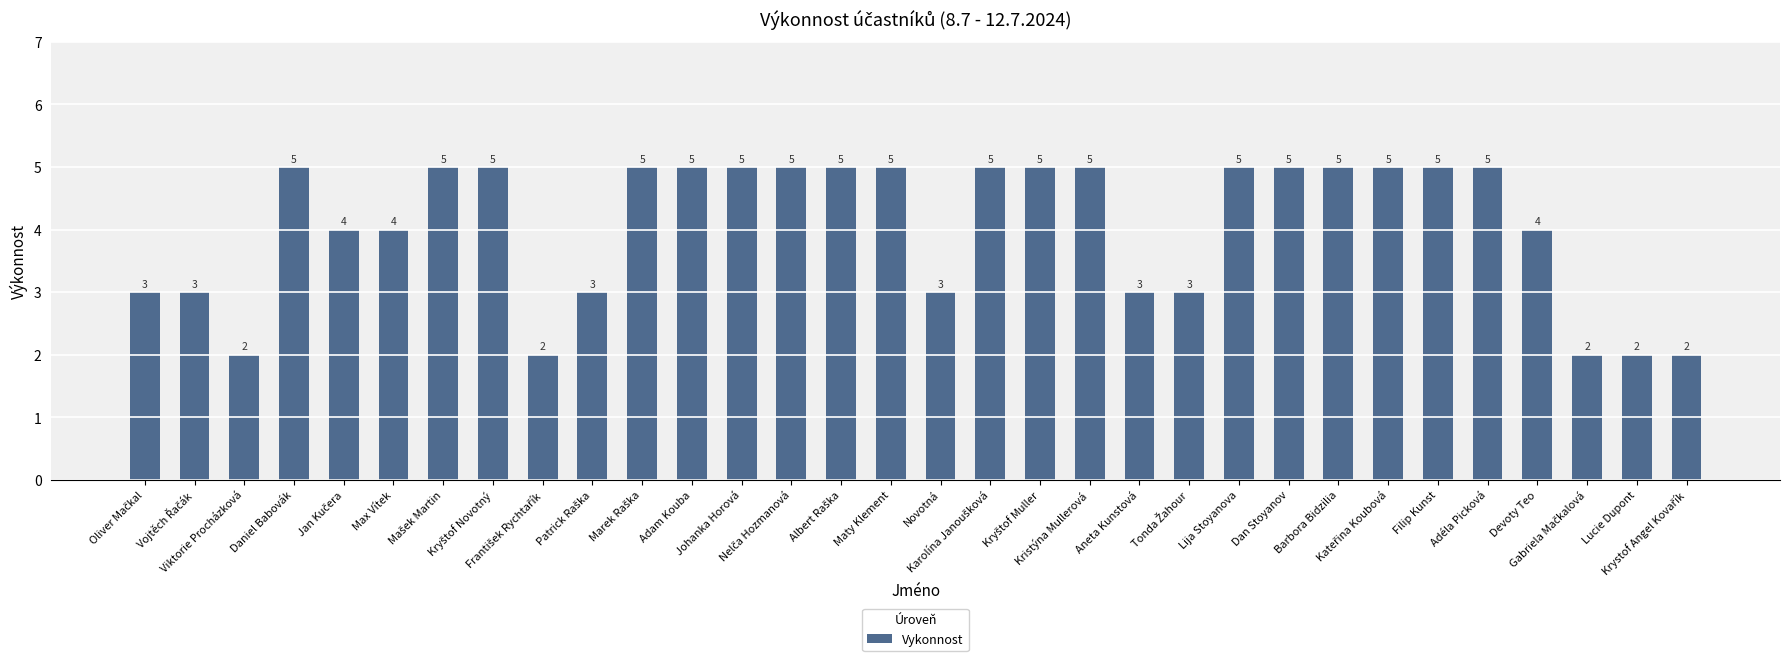

What value does the data have at Adam Kouba?

5